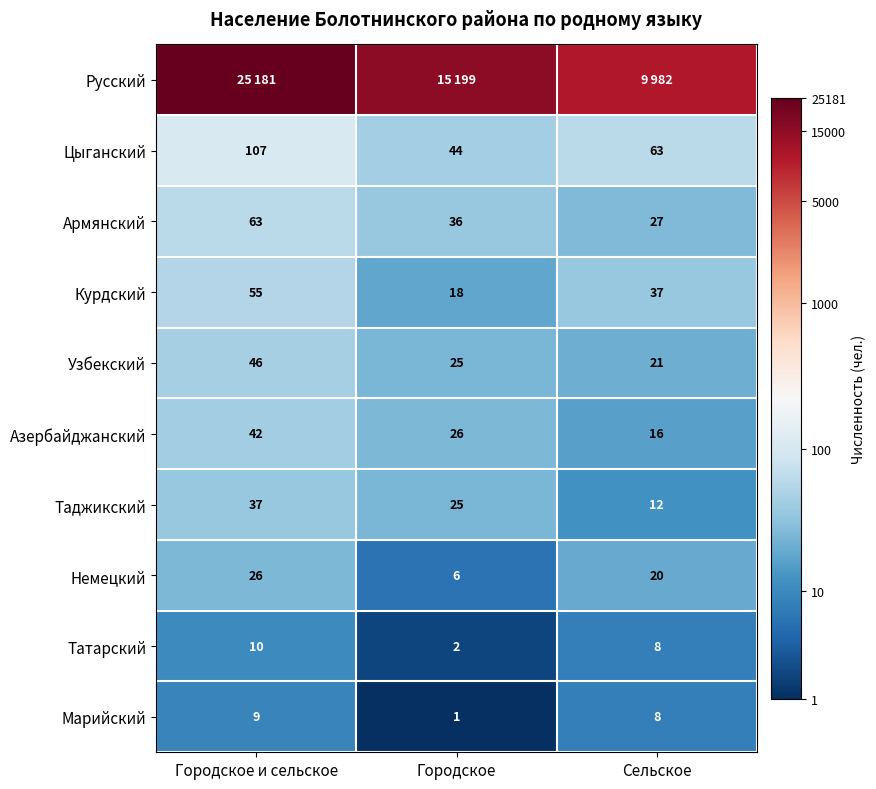

At which category is the sum across all series the highest?

Городское и сельское